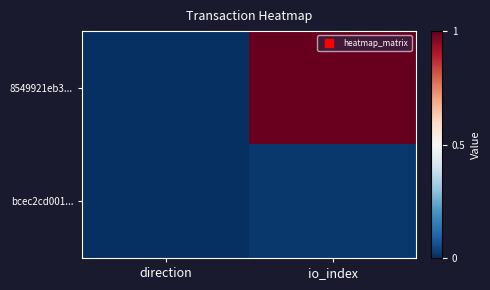

Reading right to left, extract all data points from this chart.

8549921eb3...: io_index=1.0	direction=0.0
bcec2cd001...: io_index=0.0	direction=0.0